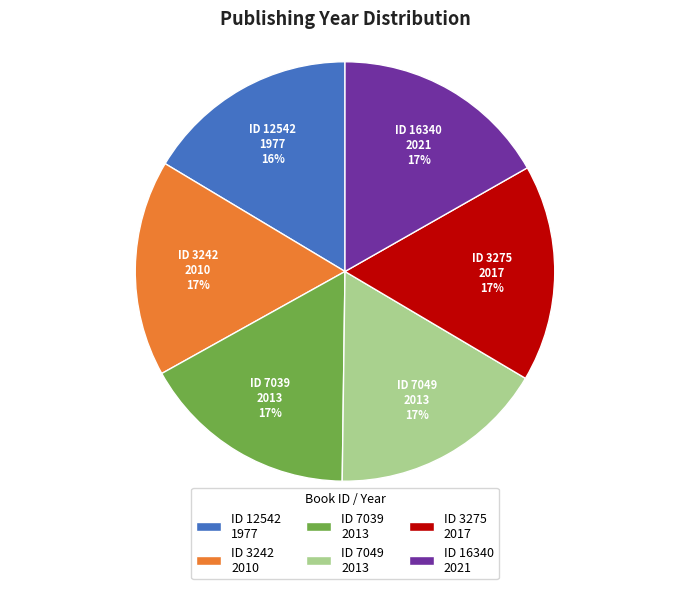

Count the number of slices in the pie.

6